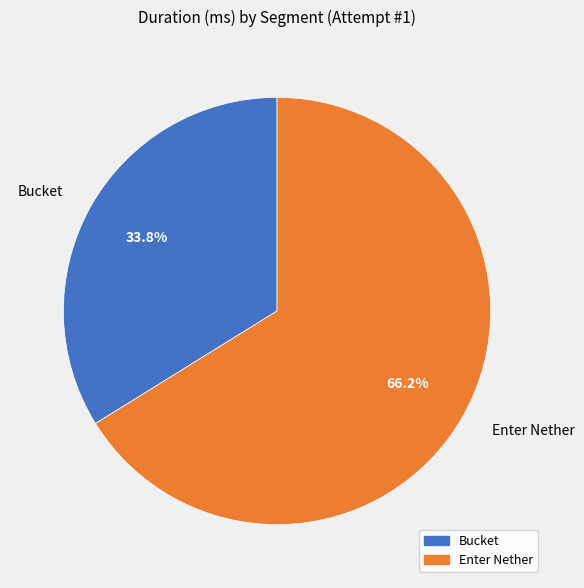

To the nearest percent, what percentage of the pie is Enter Nether?

66%